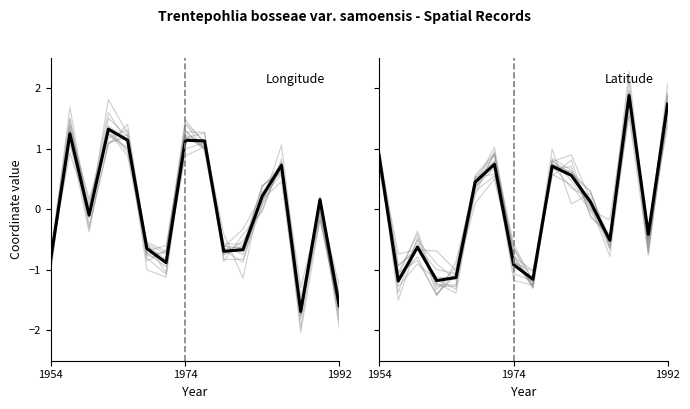

What is the smallest value displayed?

-1.7